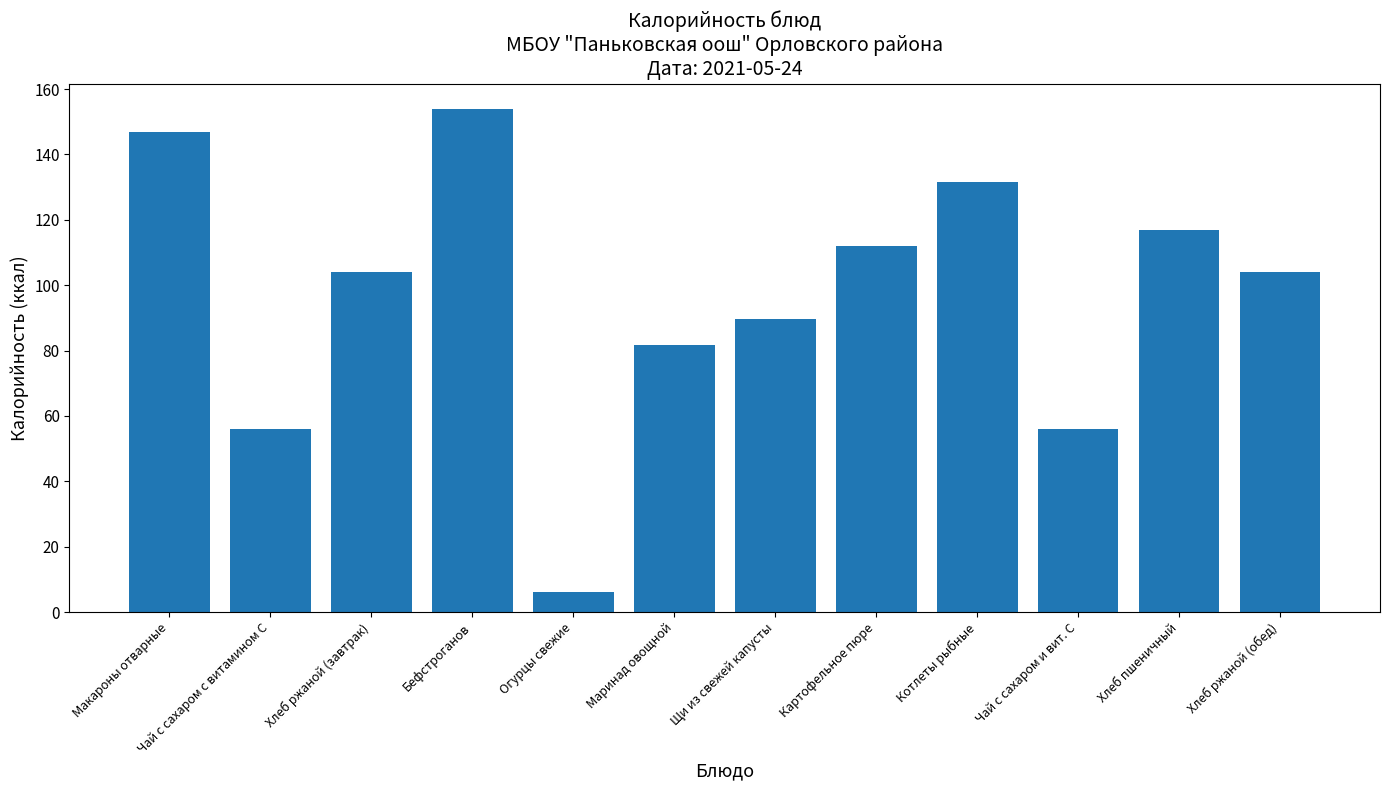

At which label does the data first exceed 104?

Макароны отварные